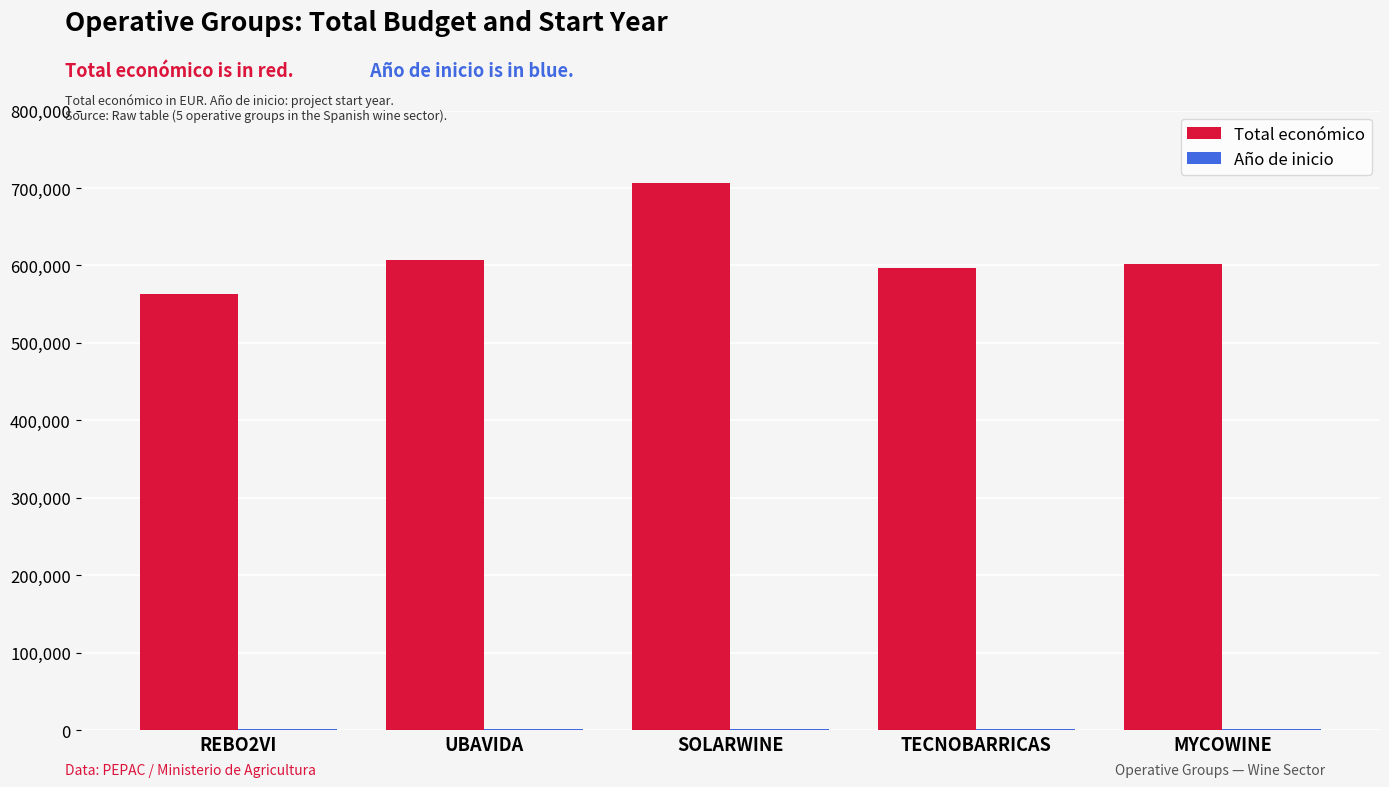

What is the sum of all Total económico values?

3076439.4